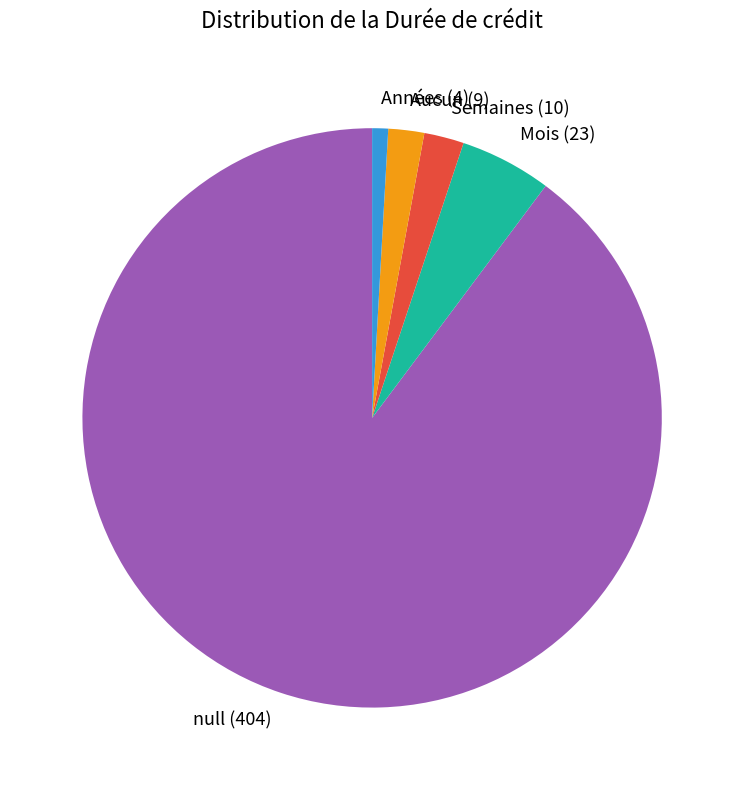

What is the ratio of the value at null (404) to the value at Semaines (10)?

40.4